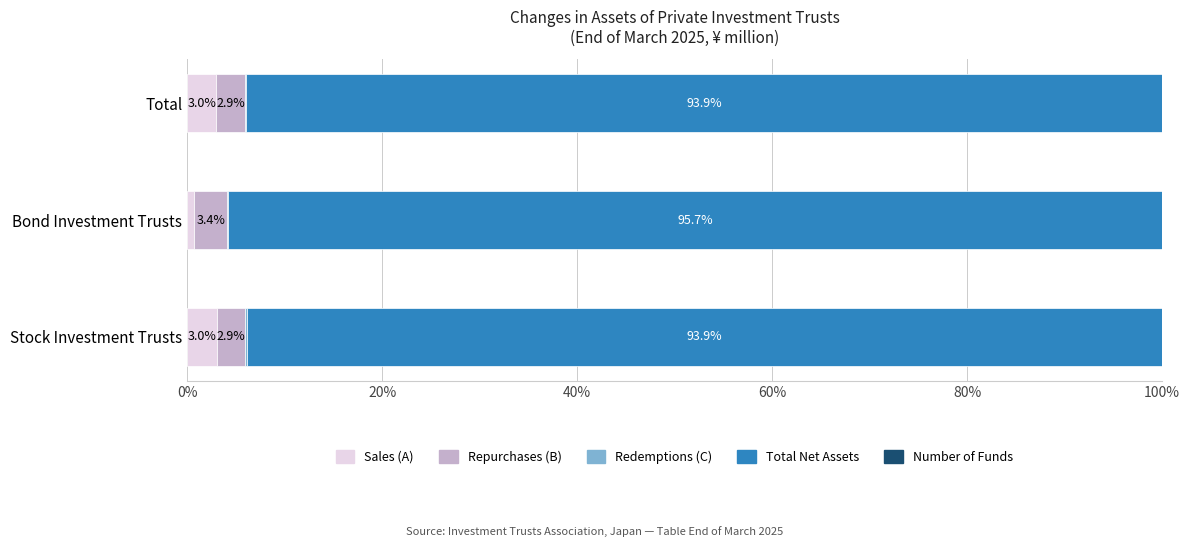

What value does the Sales (A) series have at Stock Investment Trusts?

3.0